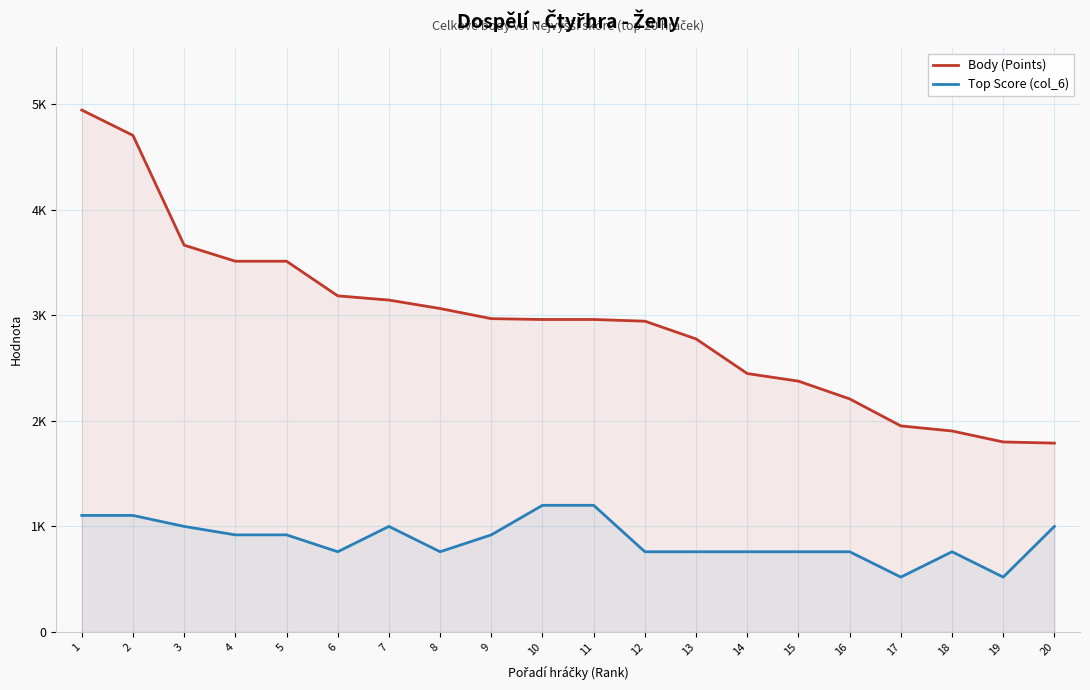

True or false: Top Score (col_6) has more than 0 points higher than both neighbors.

True